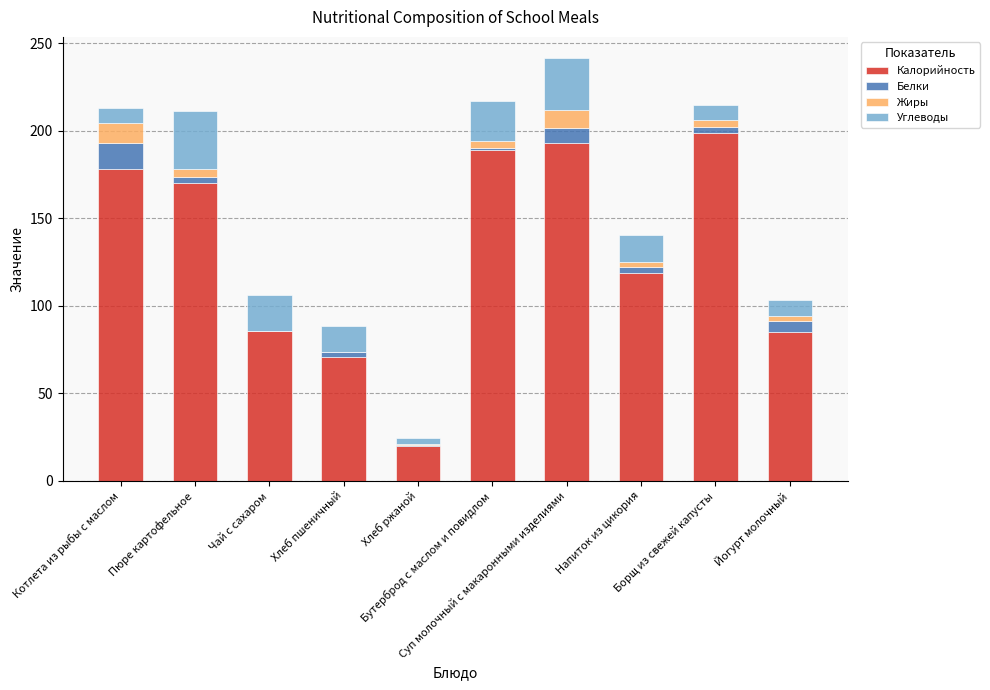

True or false: Жиры has a value of 1.9 at Бутерброд с маслом и повидлом.

False